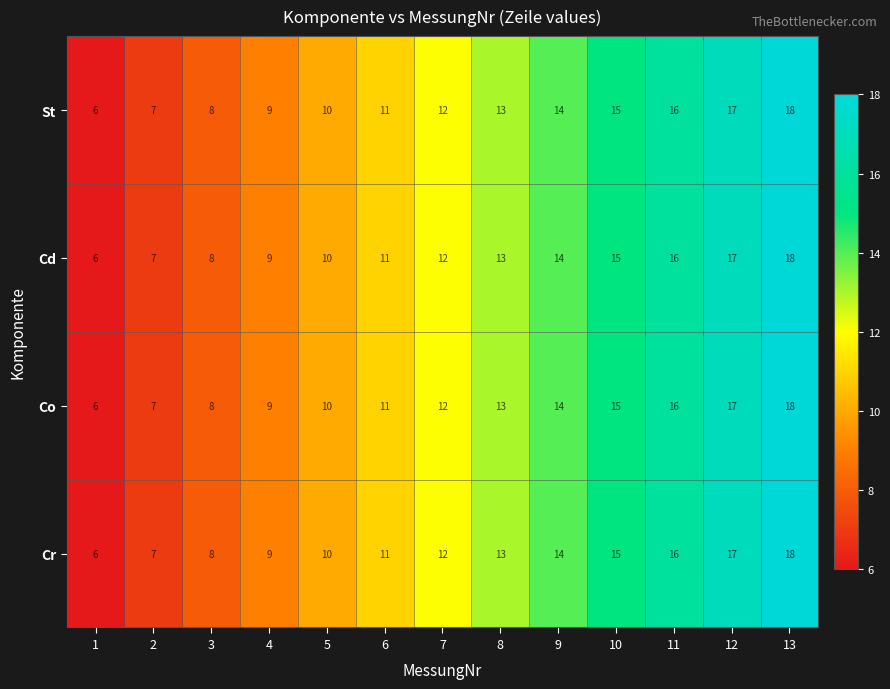

The Cd series shows 3 at 2. True or false?

False